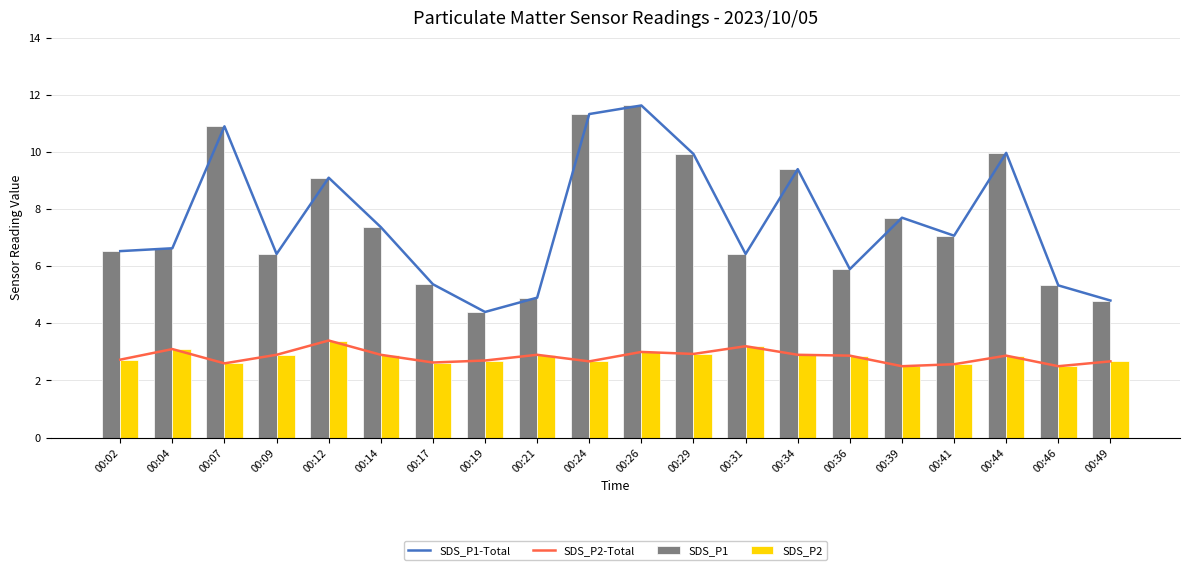

Reading right to left, extract all data points from this chart.

SDS_P1-Total: 4.8	5.3	10.0	7.1	7.7	5.9	9.4	6.4	9.9	11.6	11.3	4.9	4.4	5.4	7.4	9.1	6.4	10.9	6.6	6.5
SDS_P2-Total: 2.7	2.5	2.9	2.6	2.5	2.9	2.9	3.2	2.9	3.0	2.7	2.9	2.7	2.6	2.9	3.4	2.9	2.6	3.1	2.7
SDS_P1: 4.8	5.3	10.0	7.1	7.7	5.9	9.4	6.4	9.9	11.6	11.3	4.9	4.4	5.4	7.4	9.1	6.4	10.9	6.6	6.5
SDS_P2: 2.7	2.5	2.9	2.6	2.5	2.9	2.9	3.2	2.9	3.0	2.7	2.9	2.7	2.6	2.9	3.4	2.9	2.6	3.1	2.7